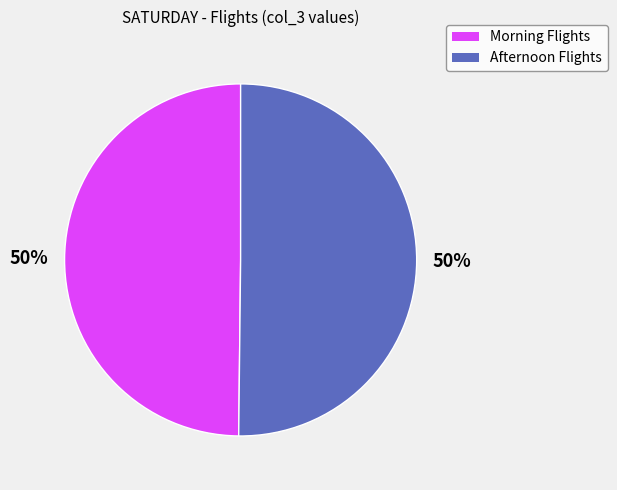

To the nearest percent, what is the average slice percentage?

50%